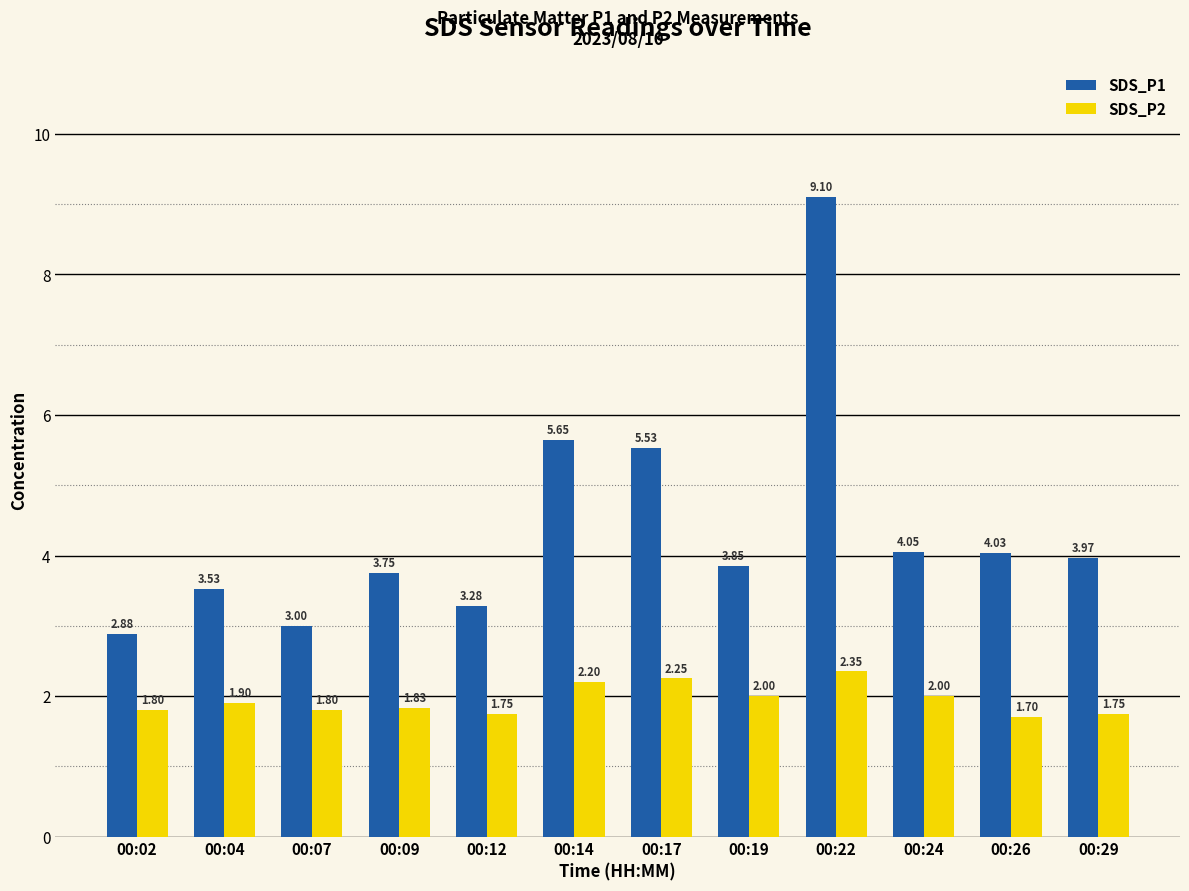

What is the spread (max minus min) of values at 00:02?

1.1